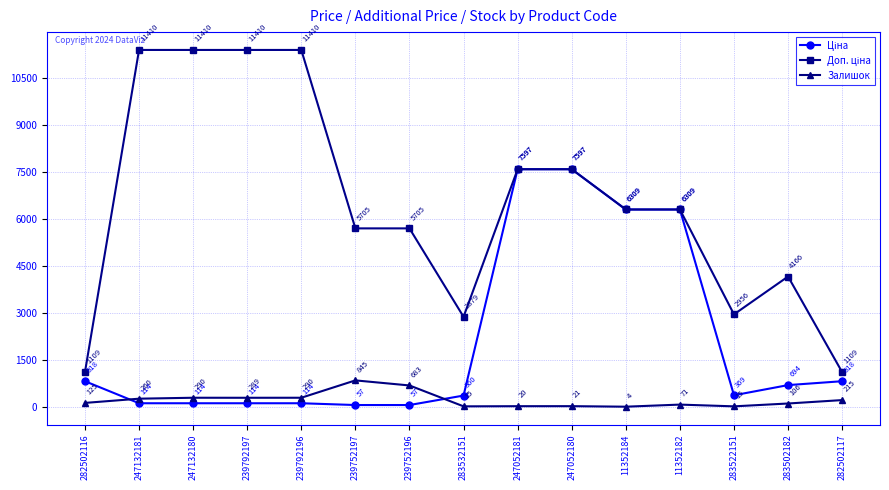

At which category does Залишок reach its first local peak?

247132180